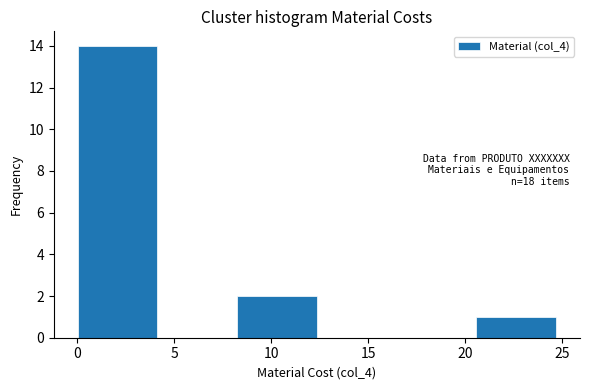

Which range on the x-axis has the tallest bar?

0.0 to 4.0